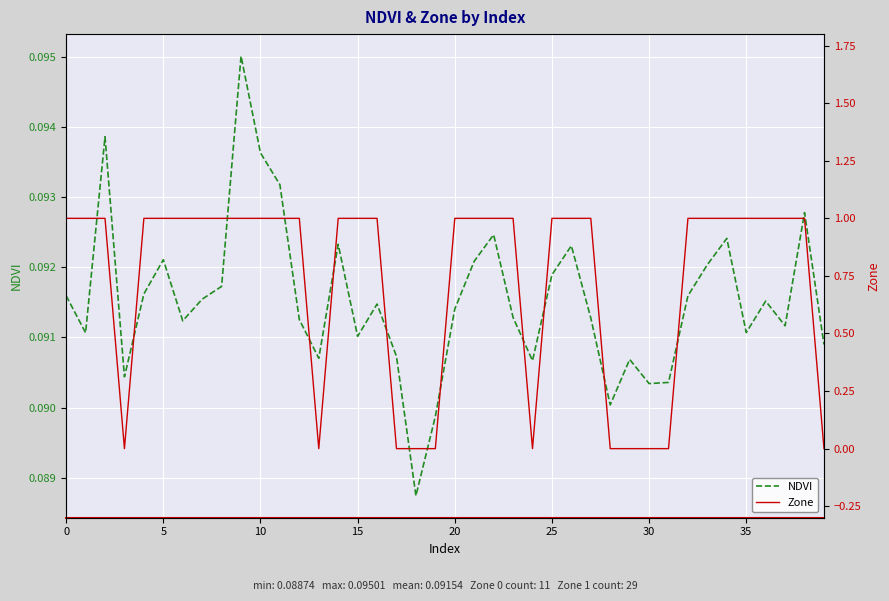

After their last crossing, which series has the higher values: Zone or NDVI?

NDVI